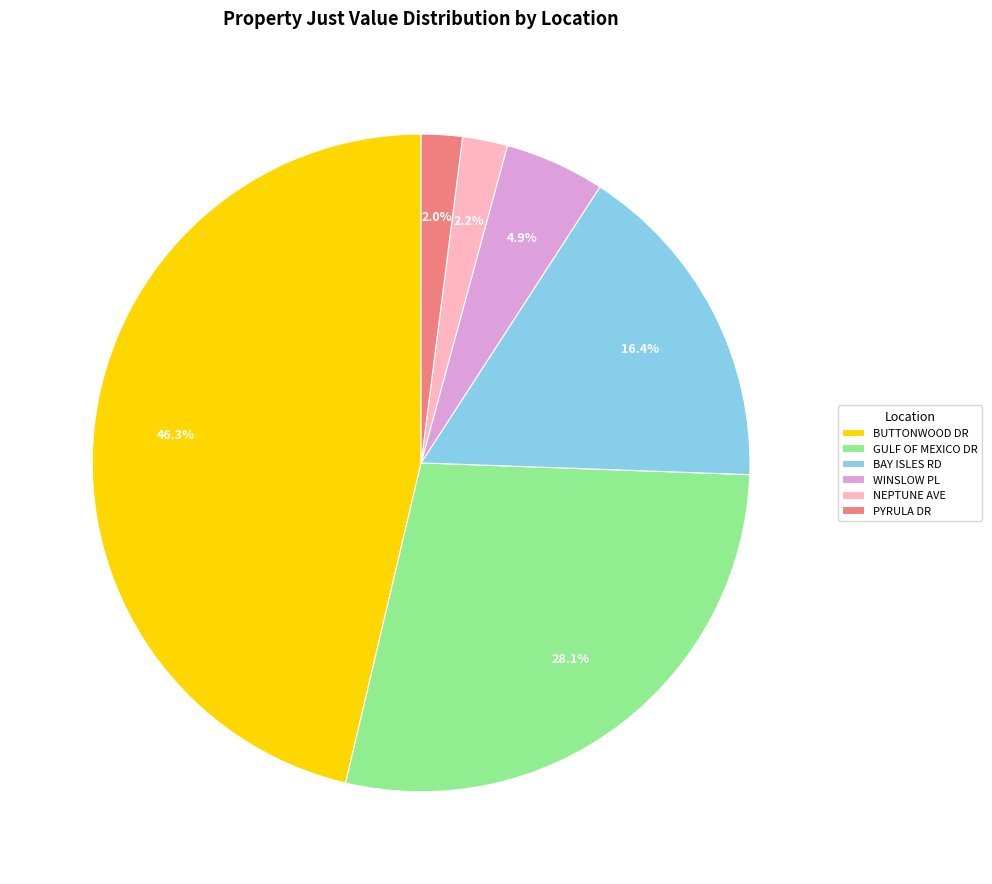

Which slice is the largest?

BUTTONWOOD DR